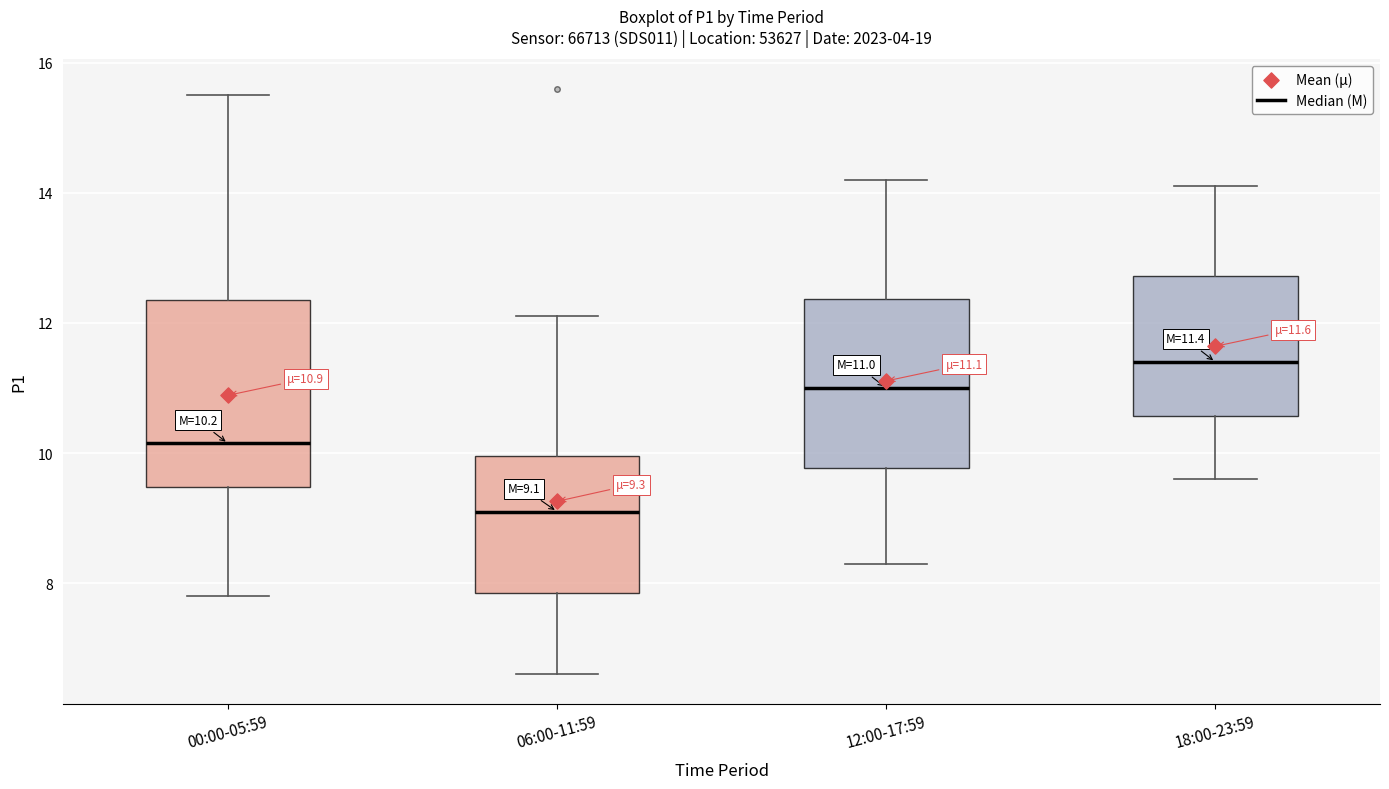

Which box has the lowest median line?

06:00-11:59